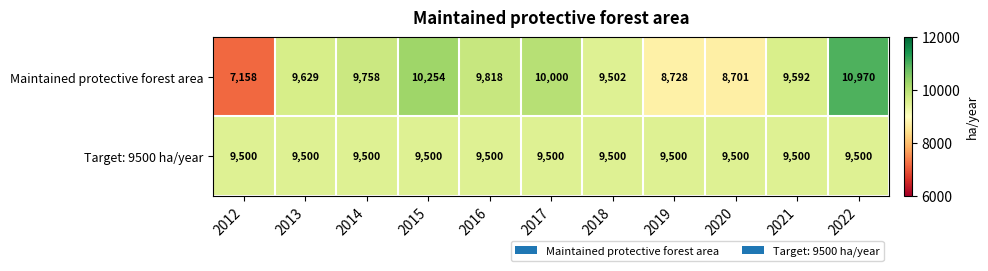

True or false: Target: 9500 ha/year has a value of 14465 at 2022.

False